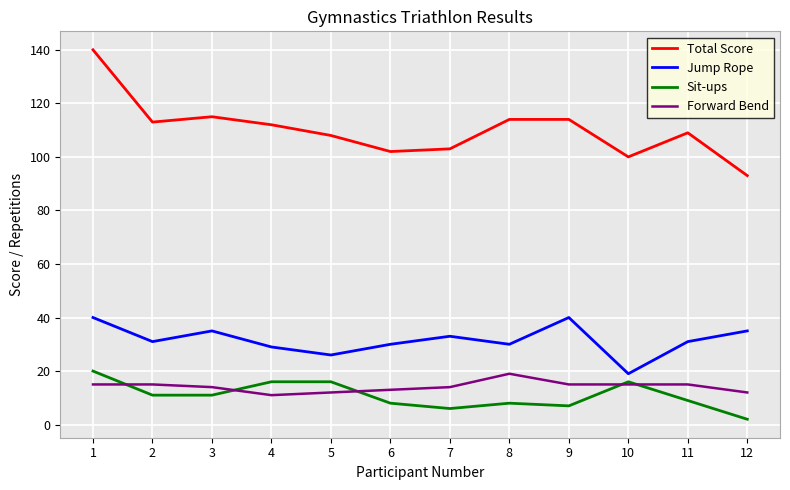

True or false: Jump Rope has a value of 33 at 7.

True